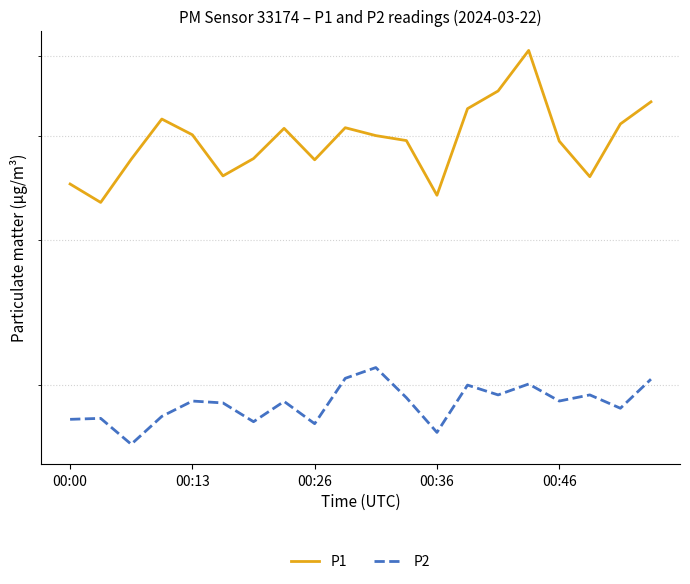

What is the smallest value displayed?

17.0